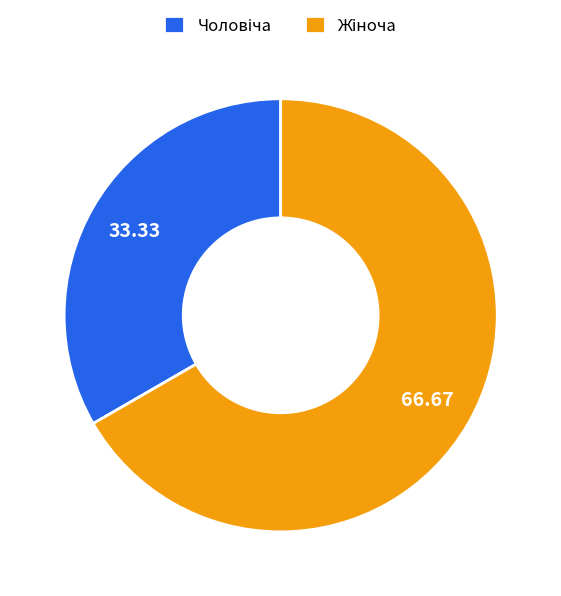

Is there a majority slice in this chart?

Yes